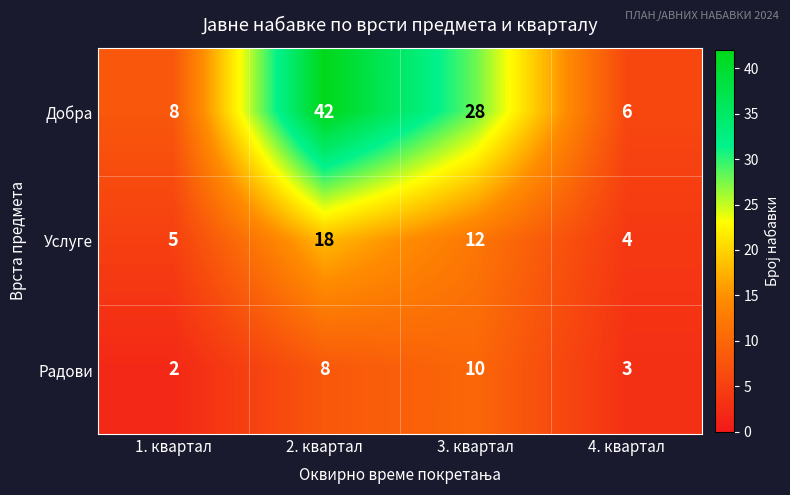

Reading right to left, list all the values displayed in this chart.

Добра: 4. квартал=6	3. квартал=28	2. квартал=42	1. квартал=8
Услуге: 4. квартал=4	3. квартал=12	2. квартал=18	1. квартал=5
Радови: 4. квартал=3	3. квартал=10	2. квартал=8	1. квартал=2